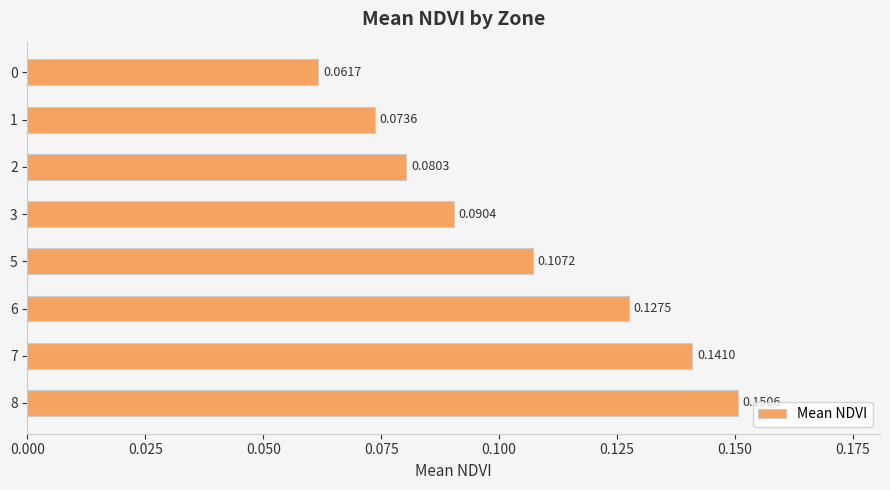

List the labels in order of value, largest first.

8, 7, 6, 5, 3, 2, 1, 0